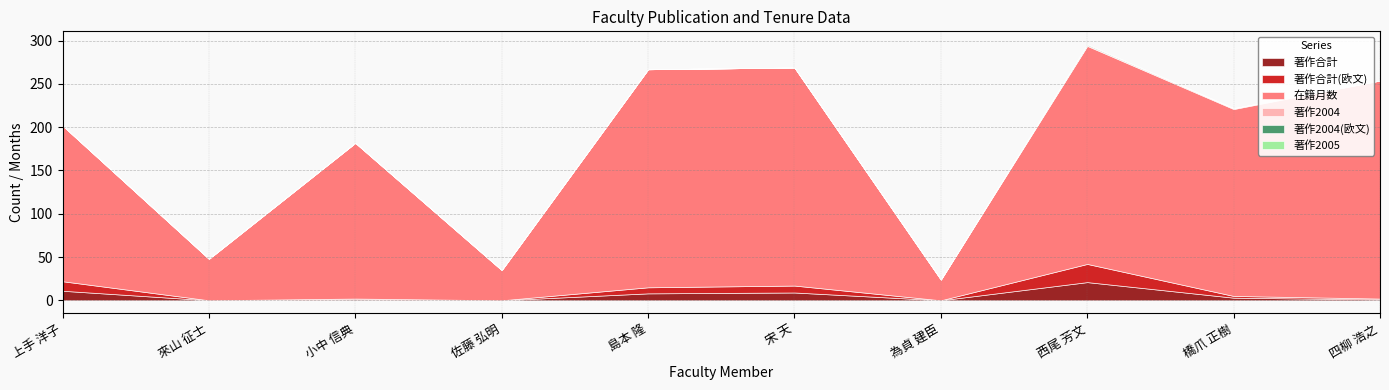

What is the sum of the 著作2004 values at 為貞 建臣 and 西尾 芳文?

1